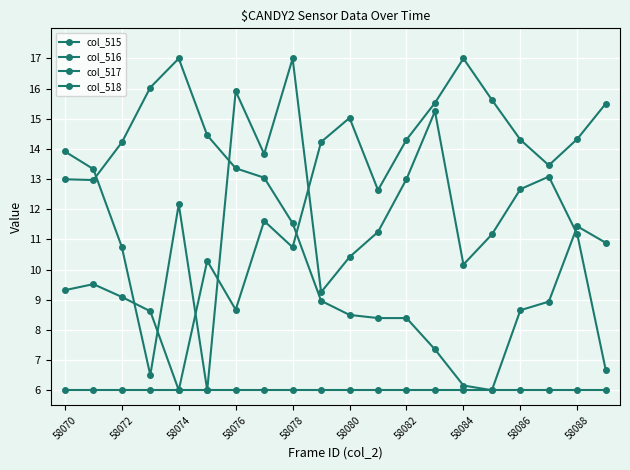

At which category does the chart reach its minimum across all series?

58070